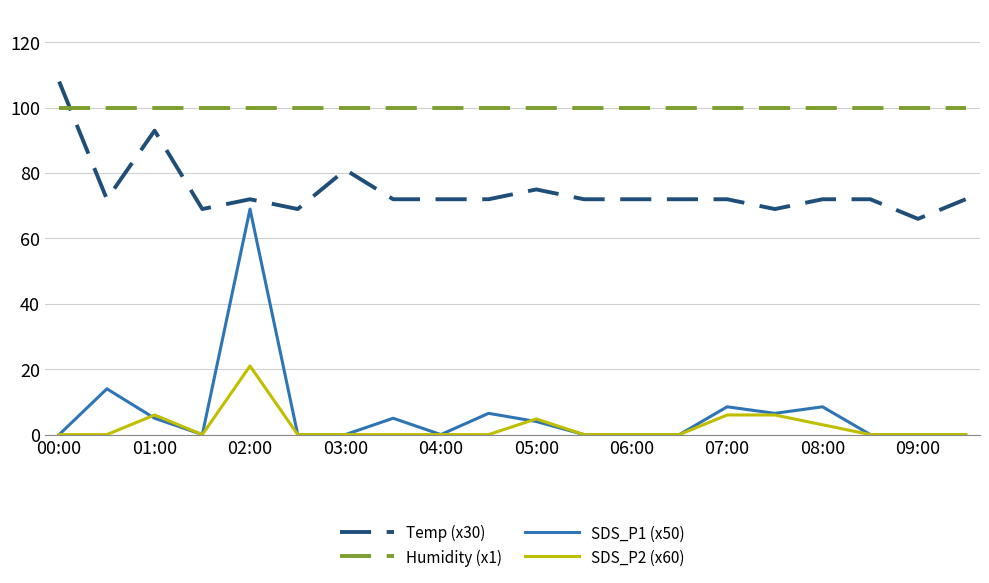

How many distinct data groups are displayed?

4